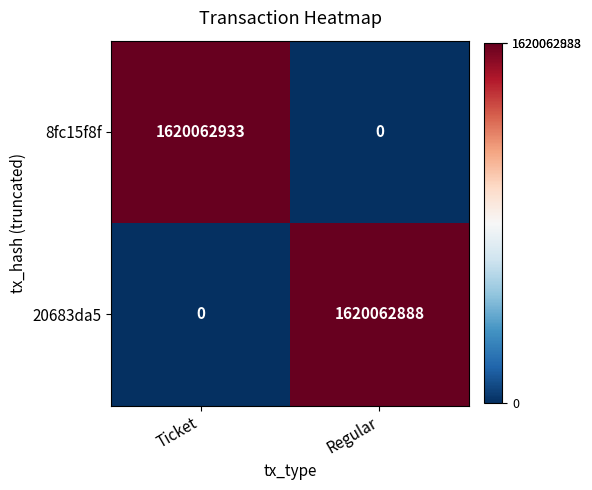

At which label is 20683da5 closest to 810031444?

Ticket